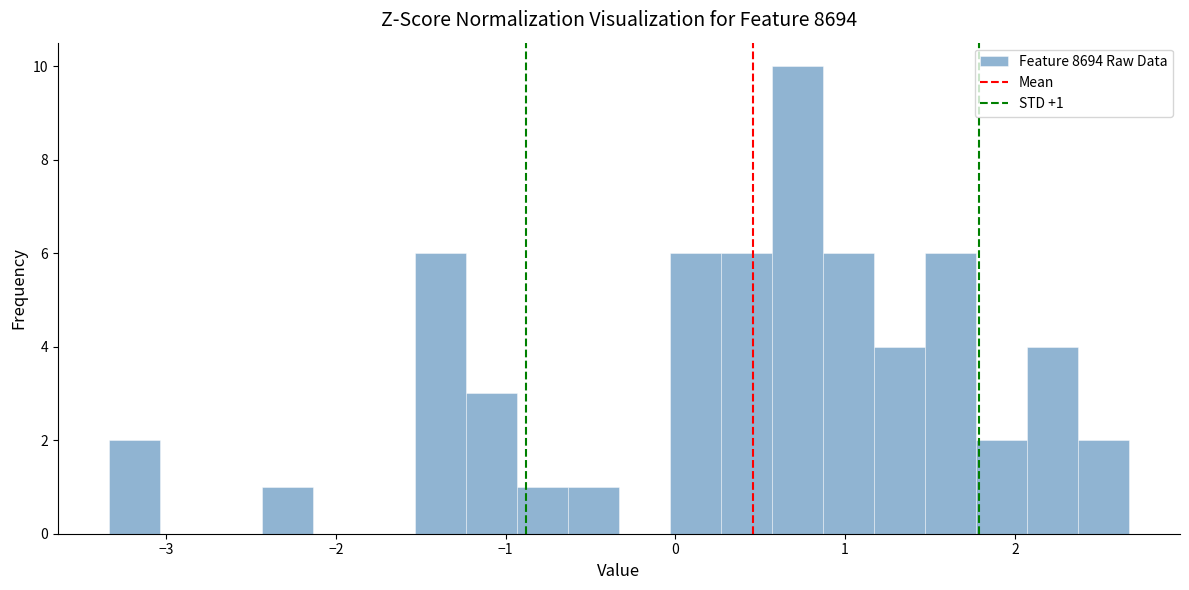

Read against the x-axis, roughly where is the centre of the tallest bar?

0.7